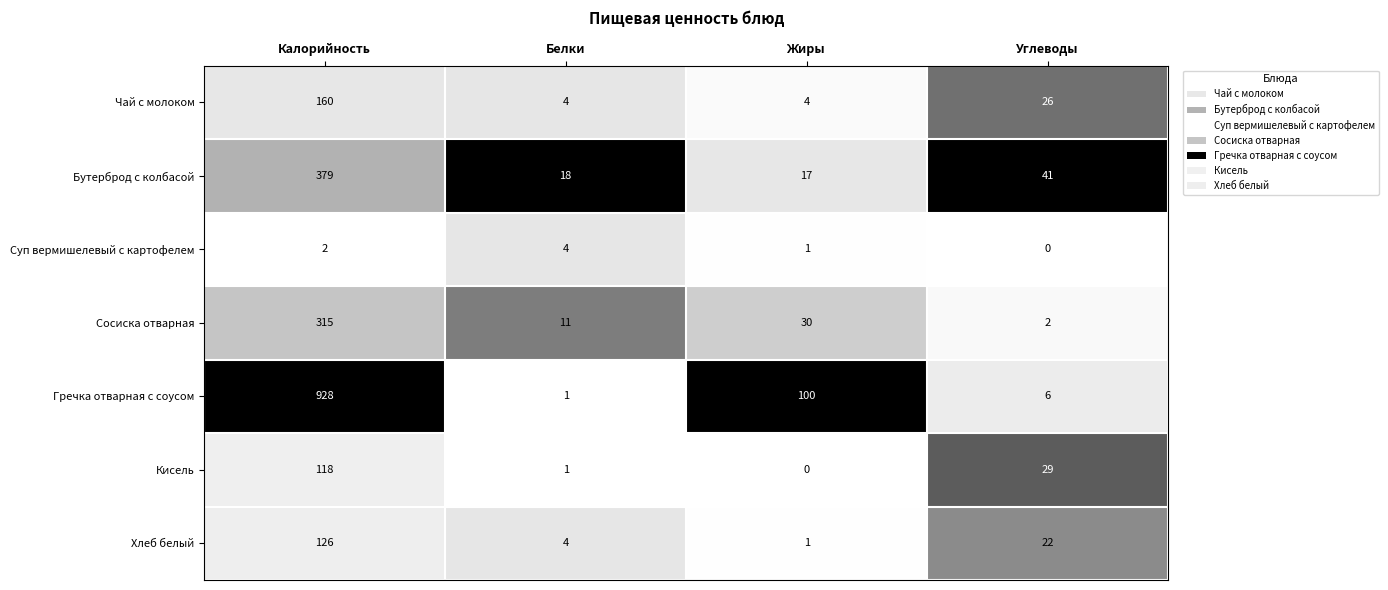

What is the total value across all series at Белки?

43